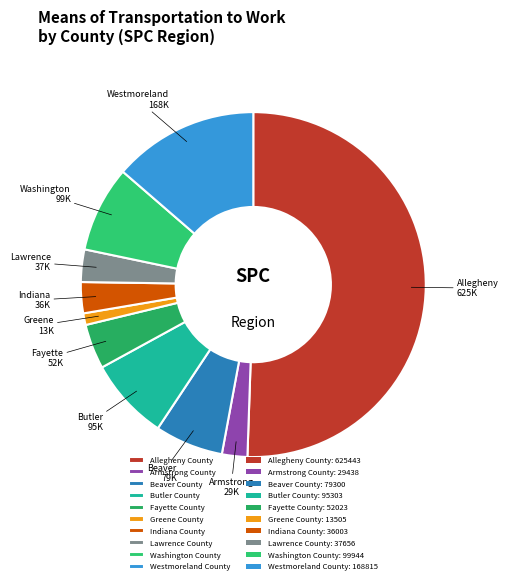

Which category has the biggest portion of the pie?

Allegheny County